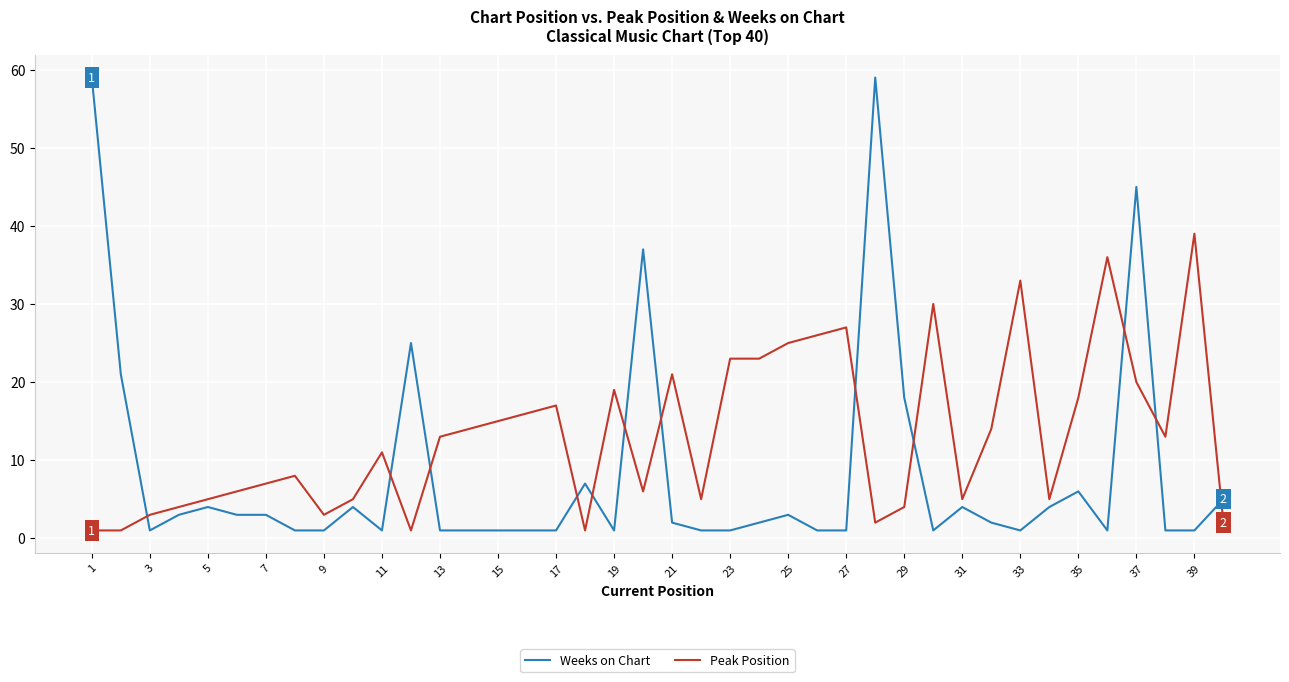

What is the difference between the maximum and minimum values in the Peak Position series?

38